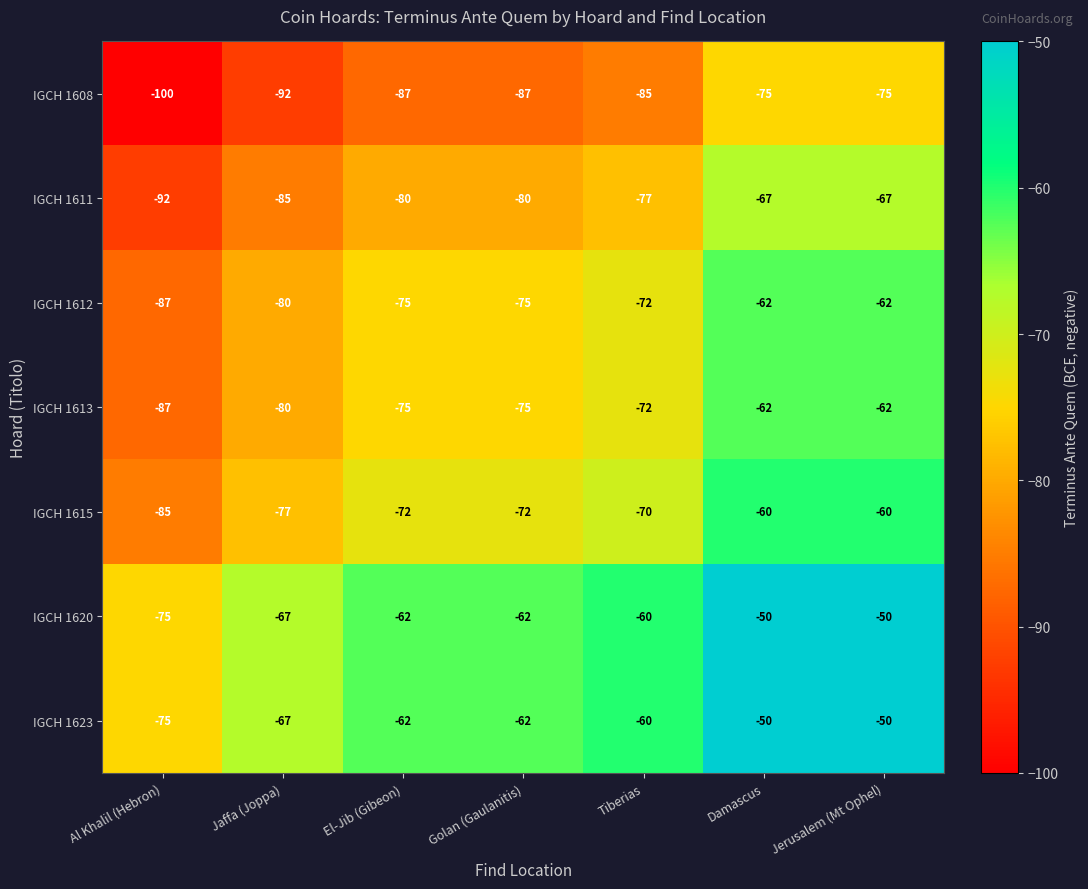

Is the value of IGCH 1608 at Golan (Gaulanitis) greater than the value of IGCH 1623 at El-Jib (Gibeon)?

No